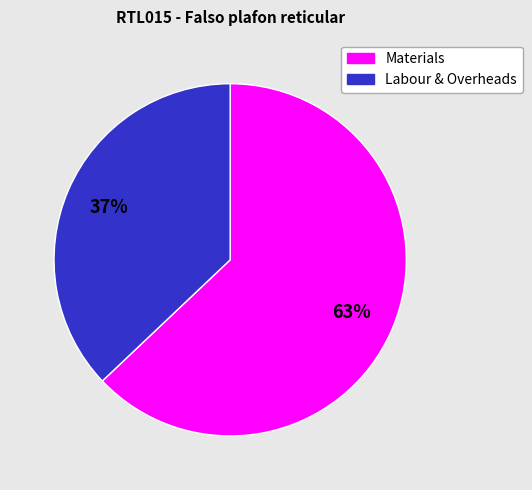

Does any single category account for the majority?

Yes